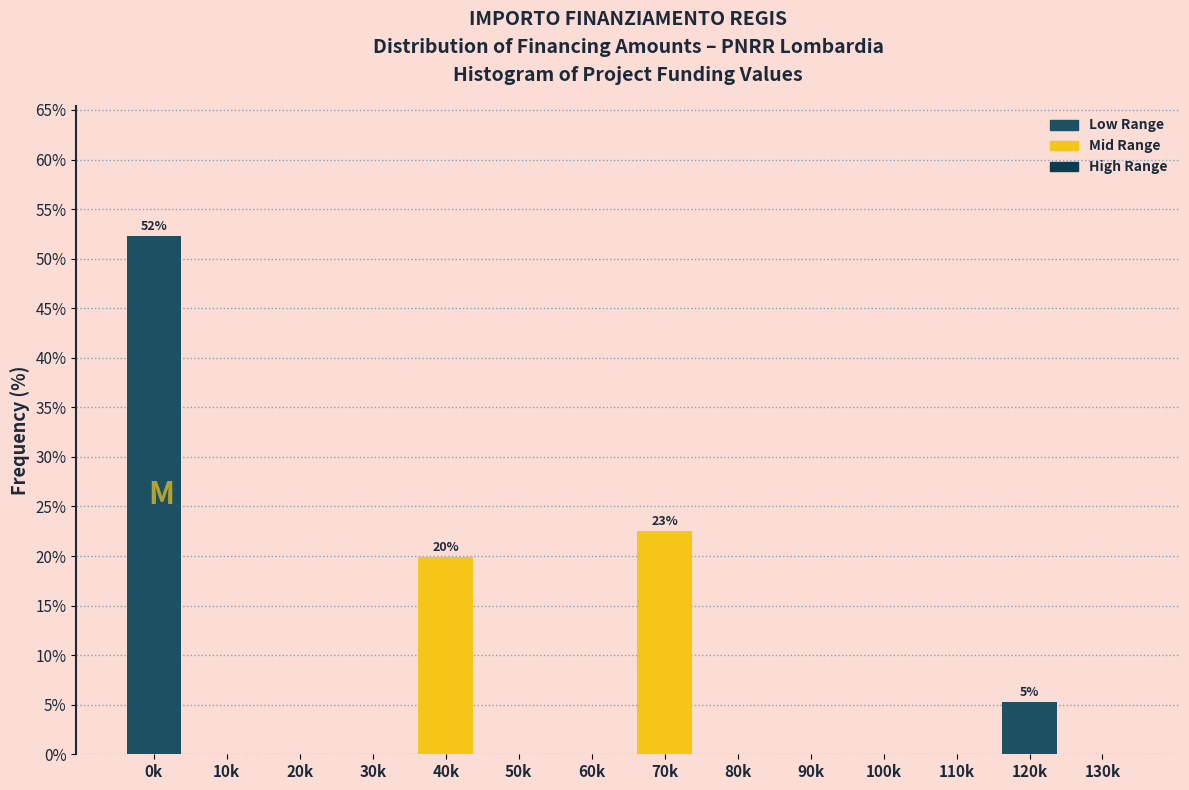

Reading right to left, what are all the values shown in this chart?

130k=0.0	120k=5.3	110k=0.0	100k=0.0	90k=0.0	80k=0.0	70k=22.5	60k=0.0	50k=0.0	40k=19.9	30k=0.0	20k=0.0	10k=0.0	0k=52.3